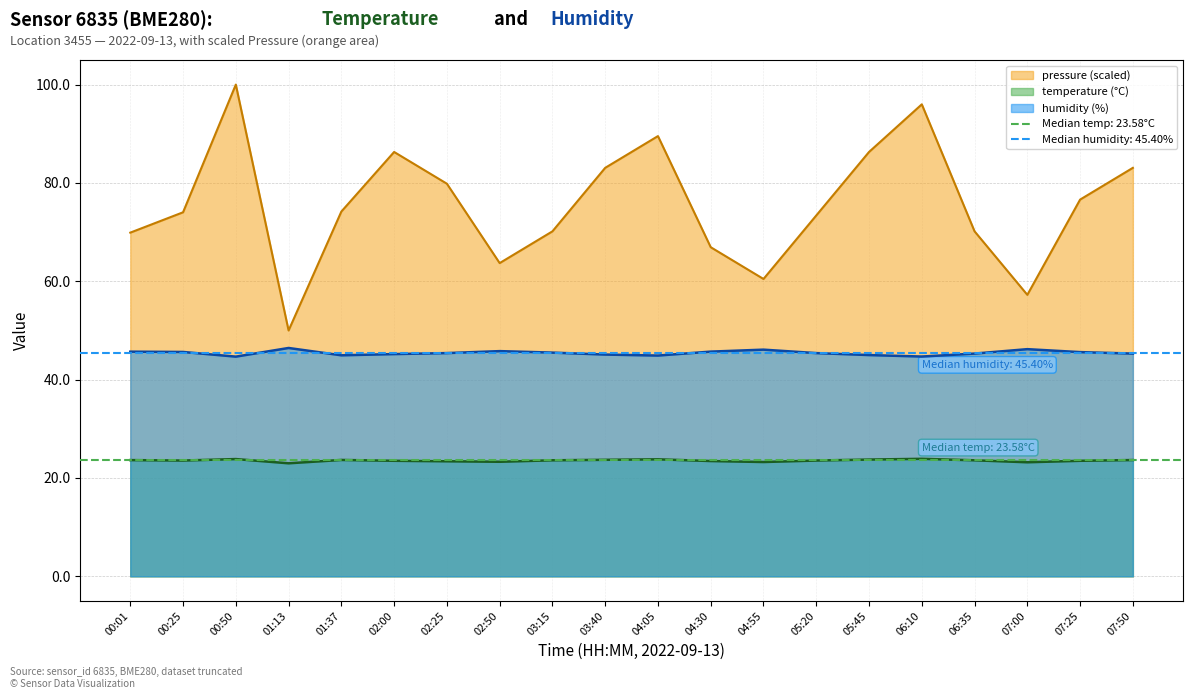

What is the lowest value of the humidity series?

44.7